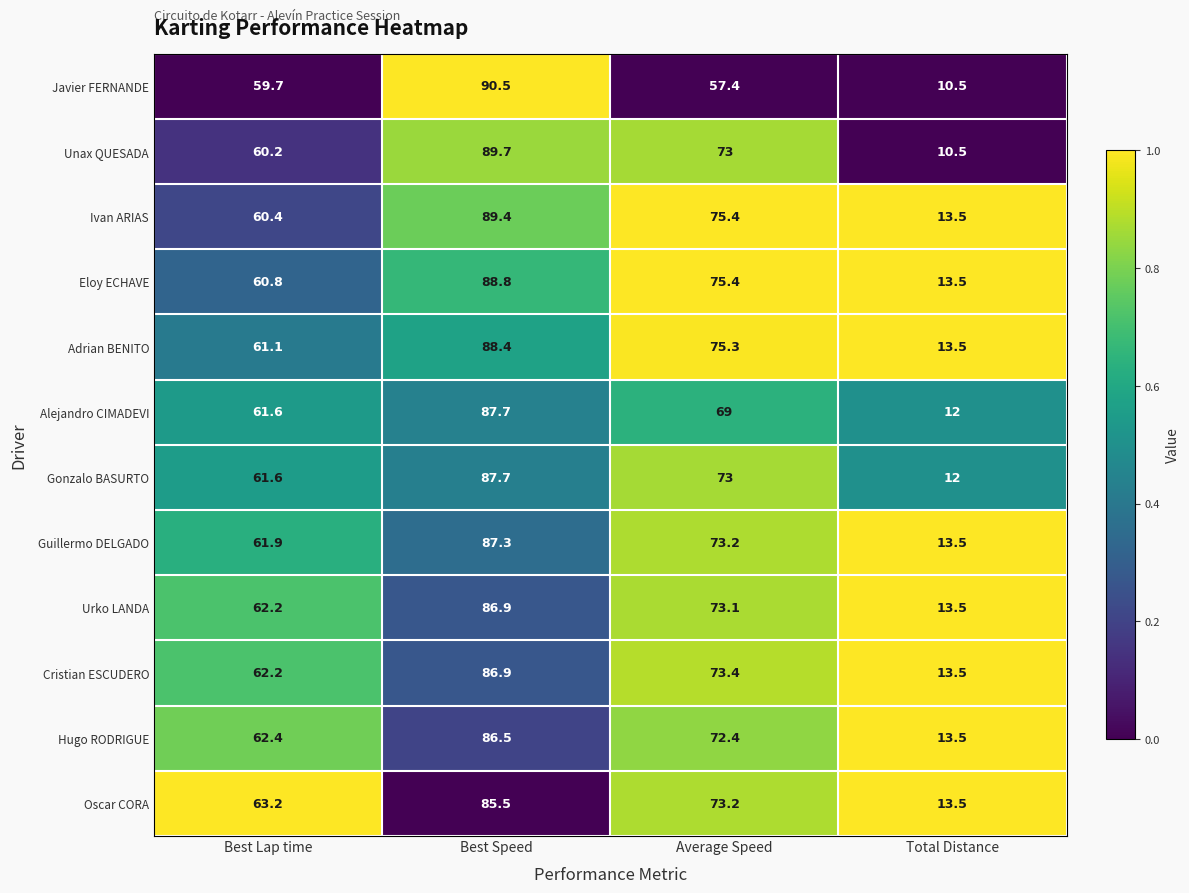

Rank the categories by Oscar CORA value from highest to lowest.

Best Speed, Average Speed, Best Lap time, Total Distance